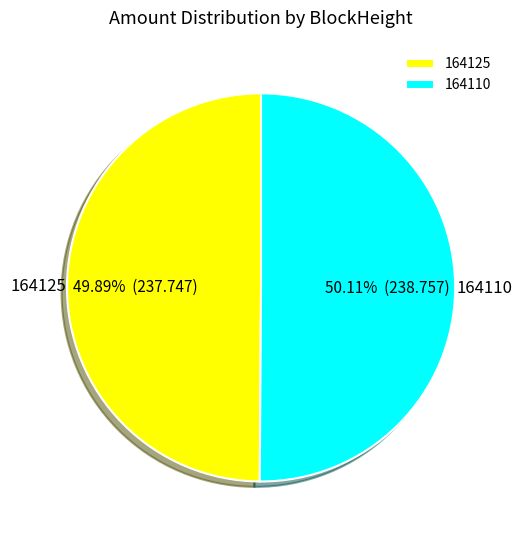

What is the ratio of the value at 164125 to the value at 164110?

1.0